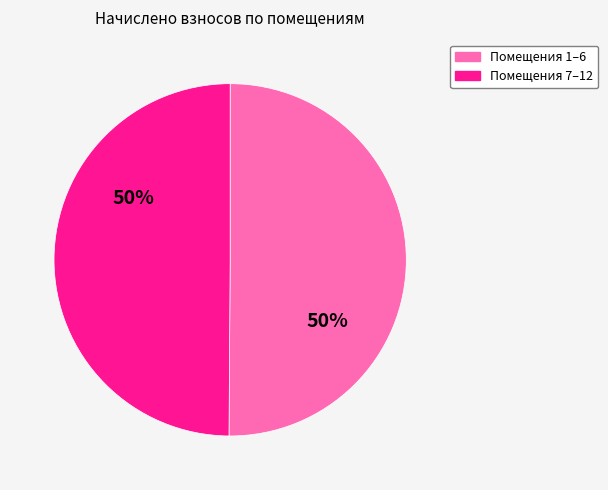

To the nearest percent, what is the average slice percentage?

50%